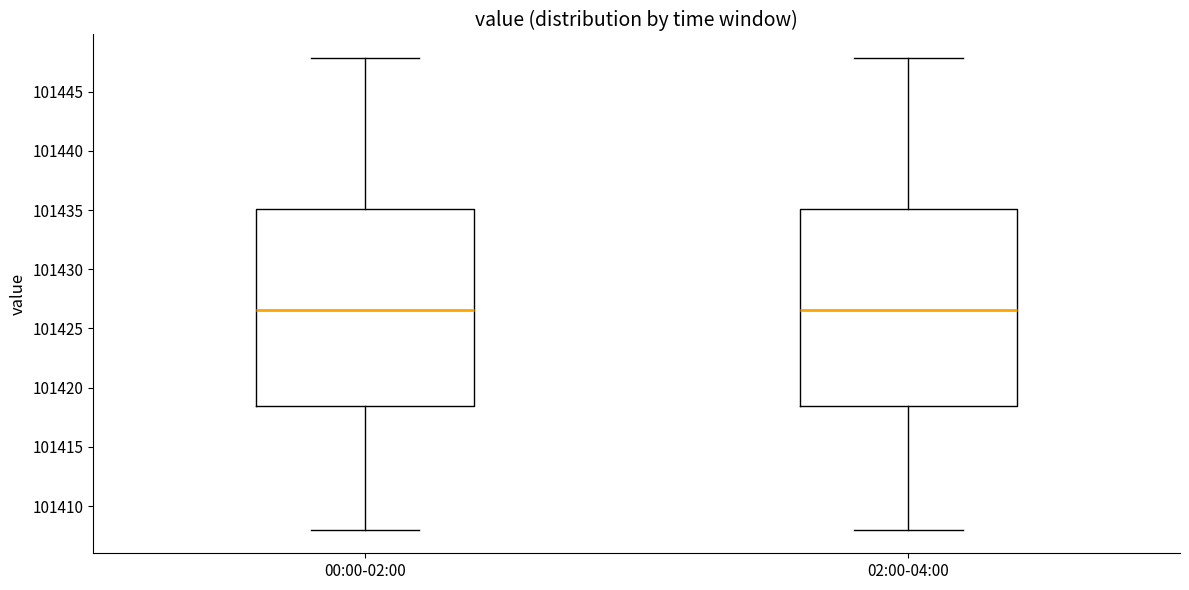

Reading left to right, read every box against the y-axis: the position of its median line, the range the box covers, and the ends of its whiskers. The values are not printed on the chart, so give them approximately, as read against the axis.

00:00-02:00: median 101426.5, box 101418.5 to 101435.0, whiskers 101408.0 to 101448.0
02:00-04:00: median 101426.5, box 101418.5 to 101435.0, whiskers 101408.0 to 101448.0